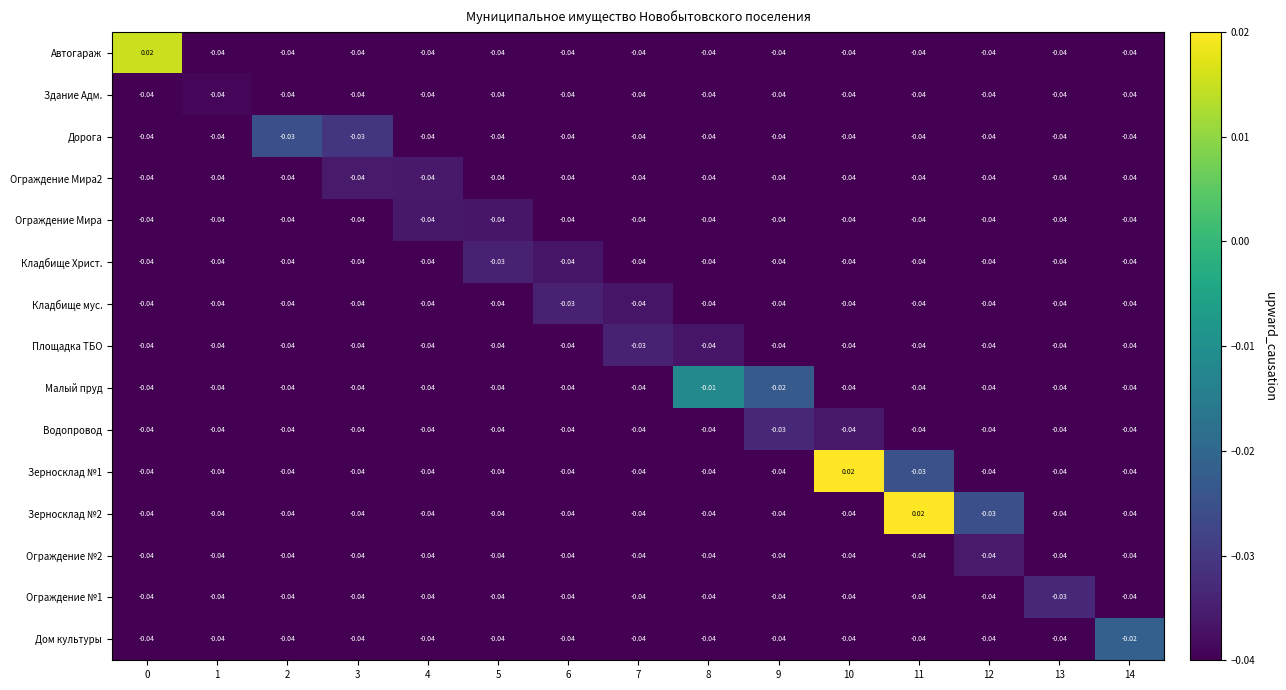

Which series changed the most between 6 and 14?

Дом культуры